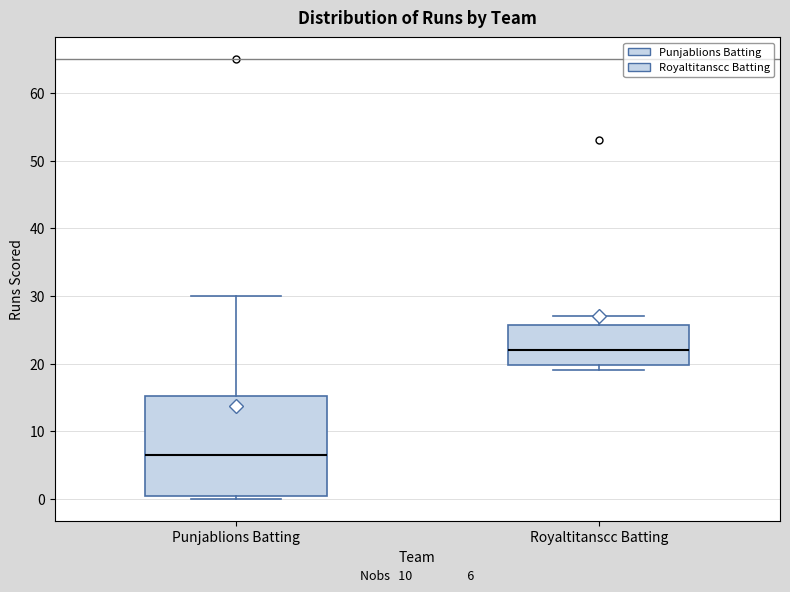

Comparing the boxes themselves (not the whiskers), which one is the tallest?

Punjablions Batting